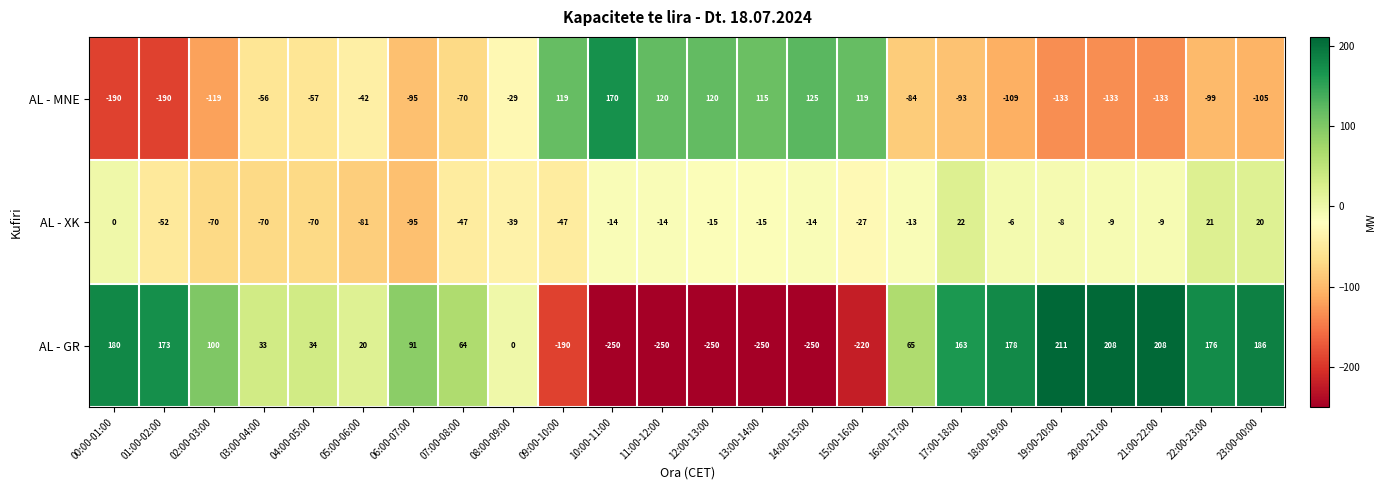

Is it true that AL - MNE equals 120 at 12:00-13:00?

True